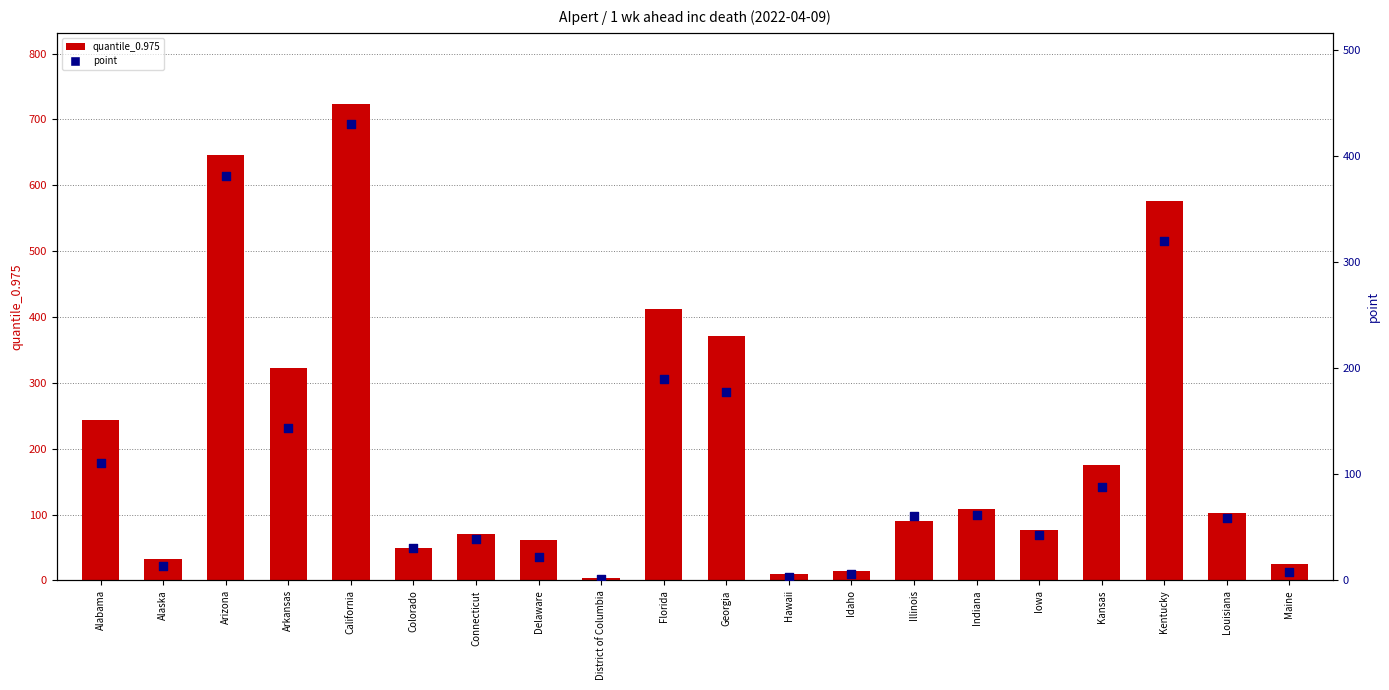

Which series reaches the minimum Y coordinate?

point